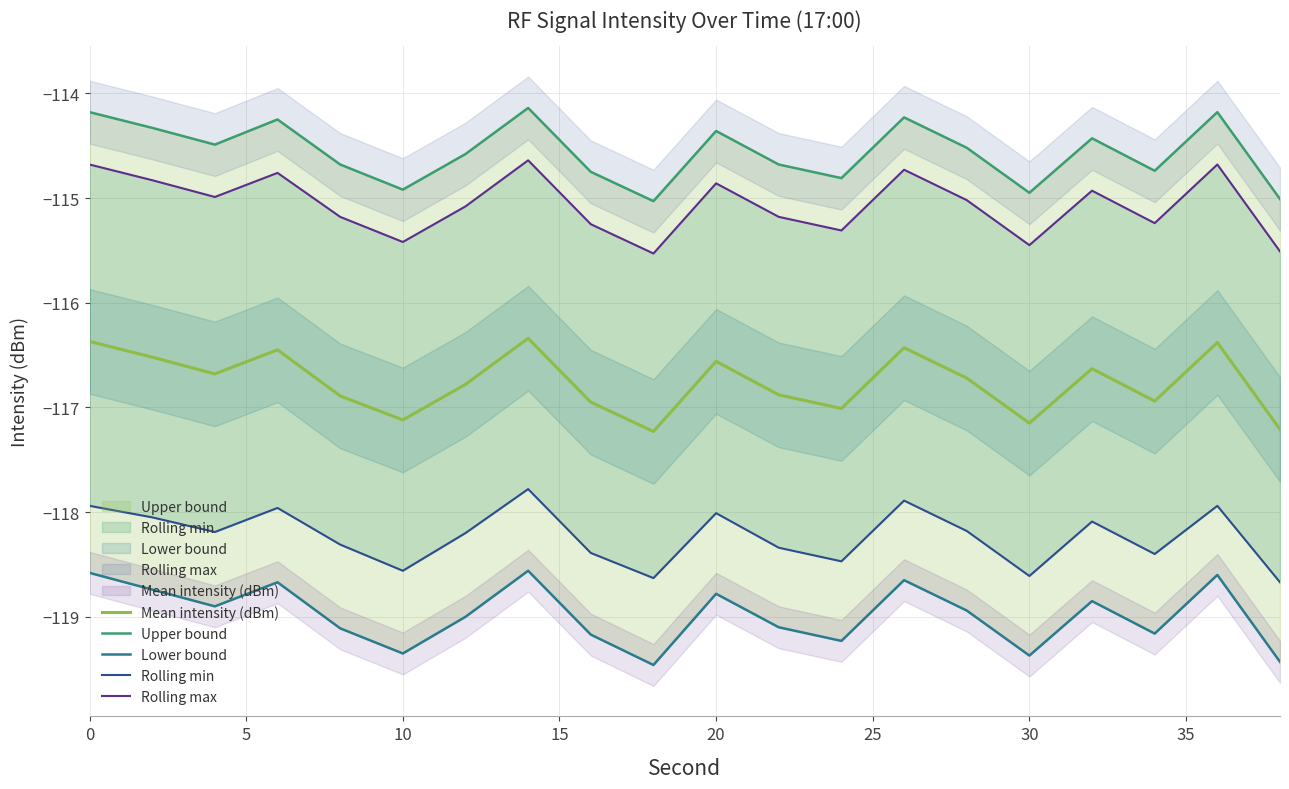

Reading right to left, what are all the values shown in this chart?

Mean intensity (dBm): -117.2	-116.4	-116.9	-116.6	-117.2	-116.7	-116.4	-117.0	-116.9	-116.6	-117.2	-117.0	-116.3	-116.8	-117.1	-116.9	-116.5	-116.7	-116.5	-116.4
Upper bound: -115.0	-114.2	-114.7	-114.4	-115.0	-114.5	-114.2	-114.8	-114.7	-114.4	-115.0	-114.8	-114.1	-114.6	-114.9	-114.7	-114.2	-114.5	-114.3	-114.2
Lower bound: -119.4	-118.6	-119.2	-118.8	-119.4	-118.9	-118.7	-119.2	-119.1	-118.8	-119.5	-119.2	-118.6	-119.0	-119.3	-119.1	-118.7	-118.9	-118.7	-118.6
Rolling min: -118.7	-117.9	-118.4	-118.1	-118.6	-118.2	-117.9	-118.5	-118.3	-118.0	-118.6	-118.4	-117.8	-118.2	-118.6	-118.3	-118.0	-118.2	-118.0	-117.9
Rolling max: -115.5	-114.7	-115.2	-114.9	-115.5	-115.0	-114.7	-115.3	-115.2	-114.9	-115.5	-115.2	-114.6	-115.1	-115.4	-115.2	-114.8	-115.0	-114.8	-114.7